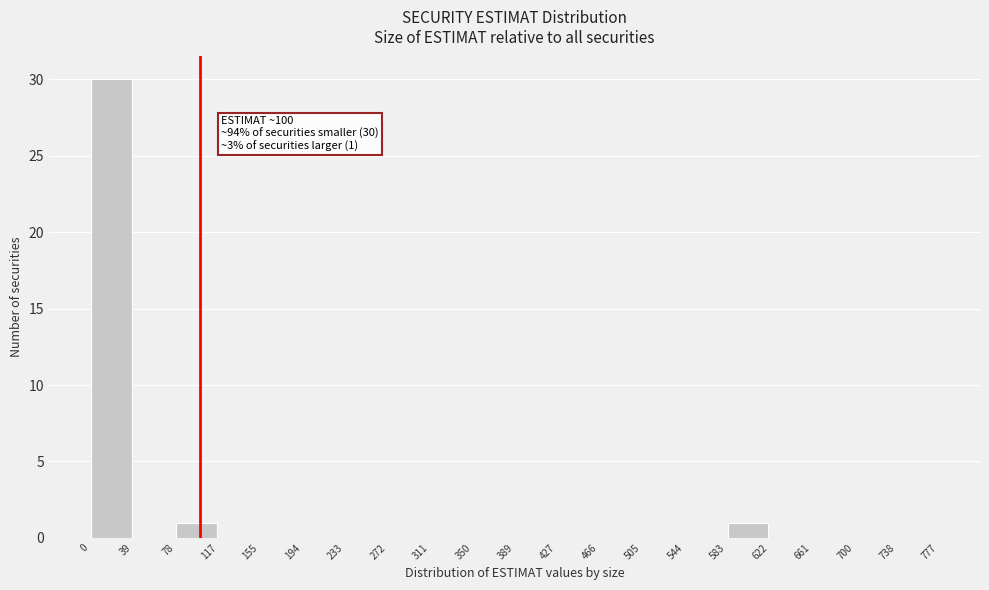

Over which range of the x-axis is the bar tallest?

0 to 39